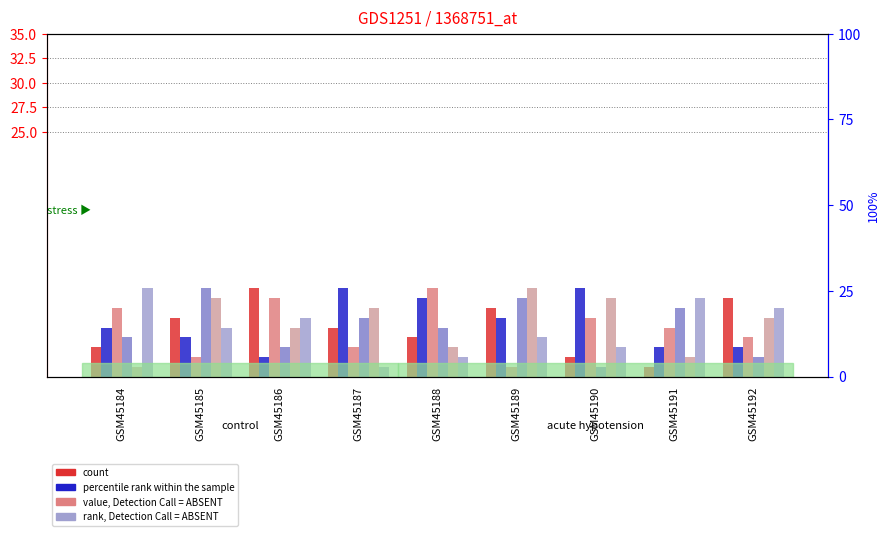

How many data points does each series have?

9